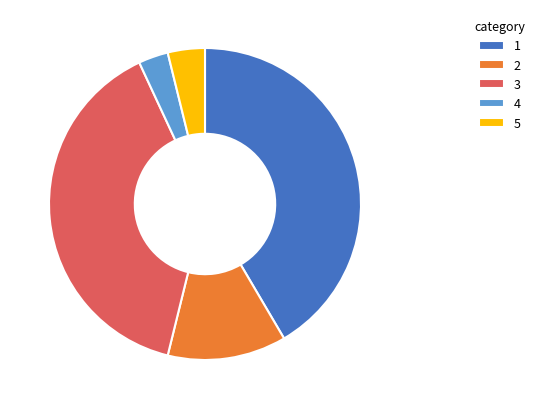

Is there a majority slice in this chart?

No